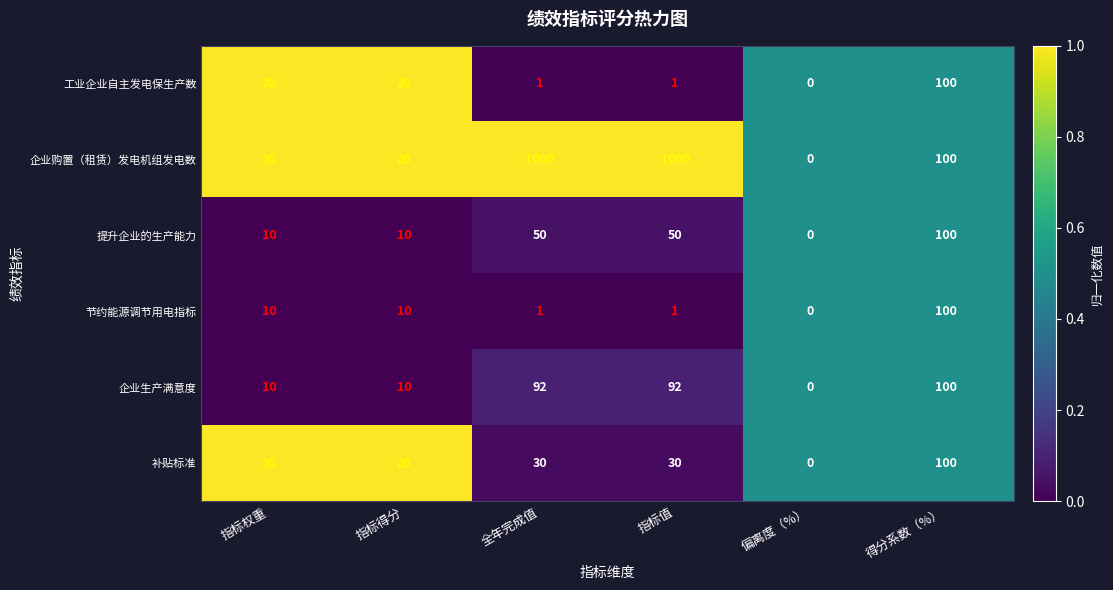

Read the 企业购置（租赁）发电机组发电数 value at 指标权重.

20